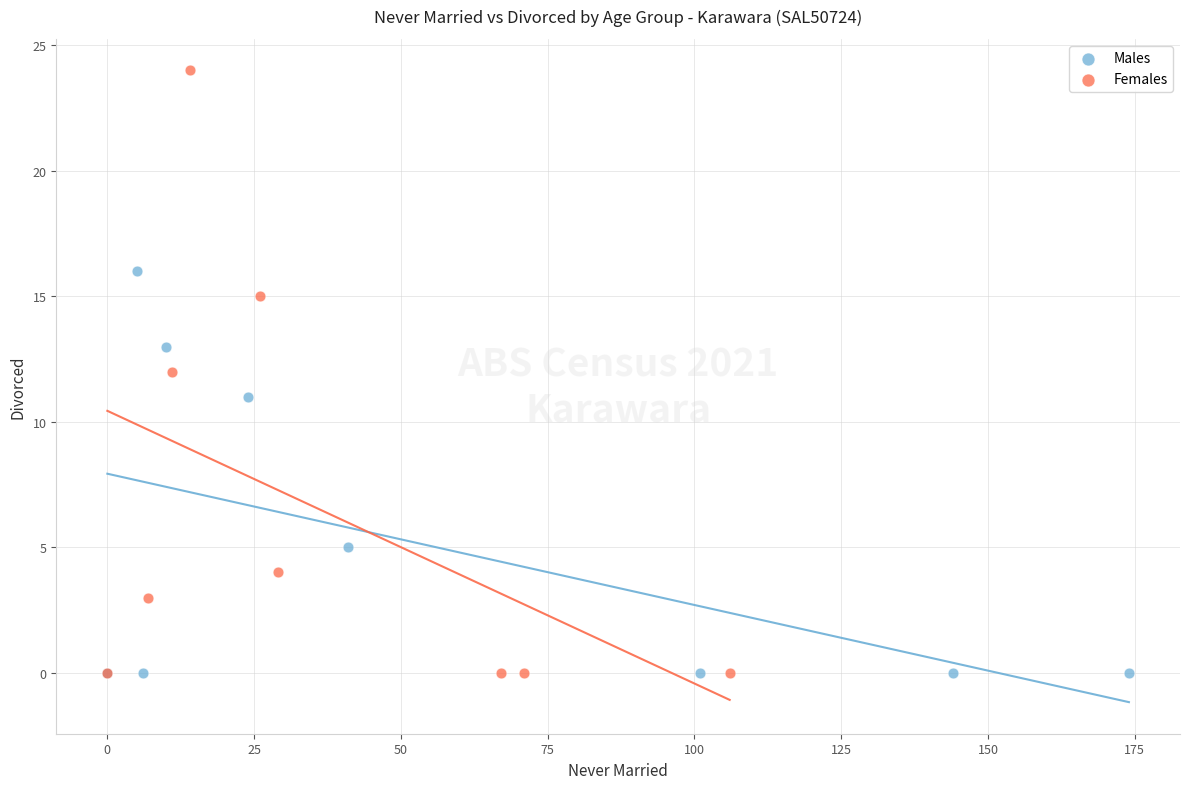

Which series has the widest spread of Y values?

Females